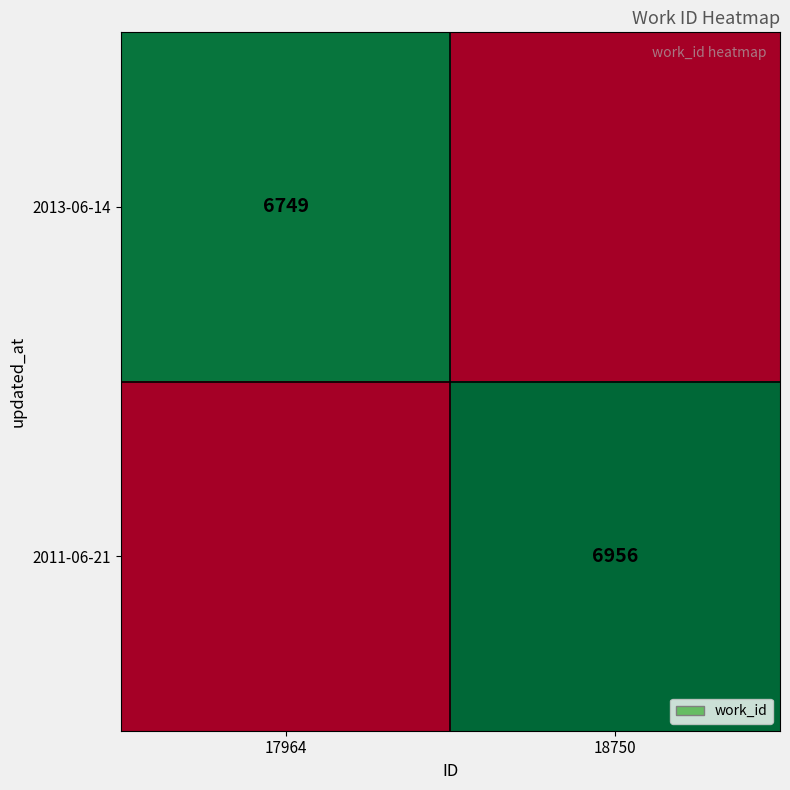

The value of 2011-06-21 at 18750 is 2978. True or false?

False